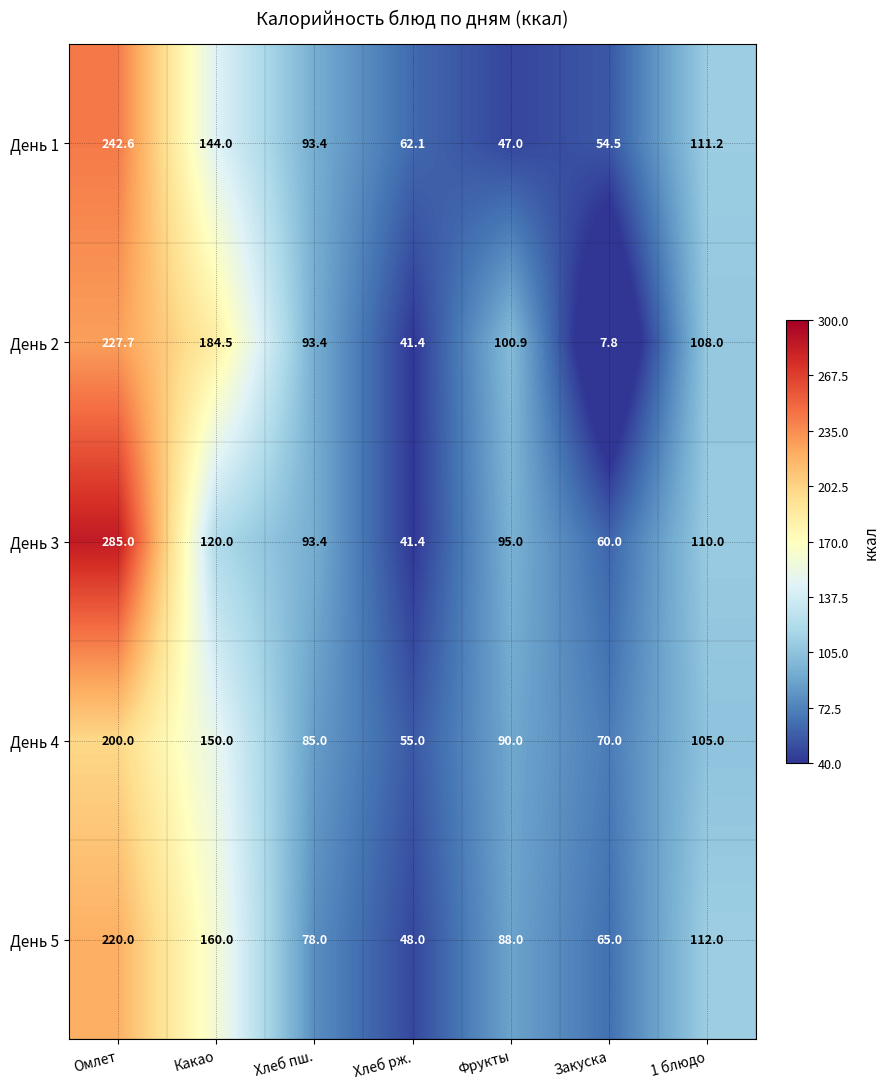

What is the minimum value shown in the chart?

7.8